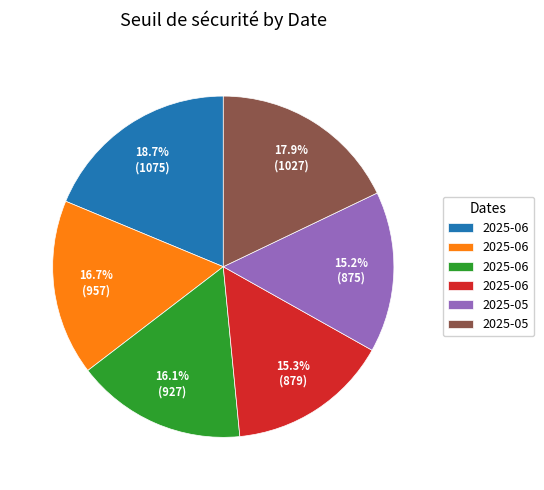

Is there a majority slice in this chart?

No